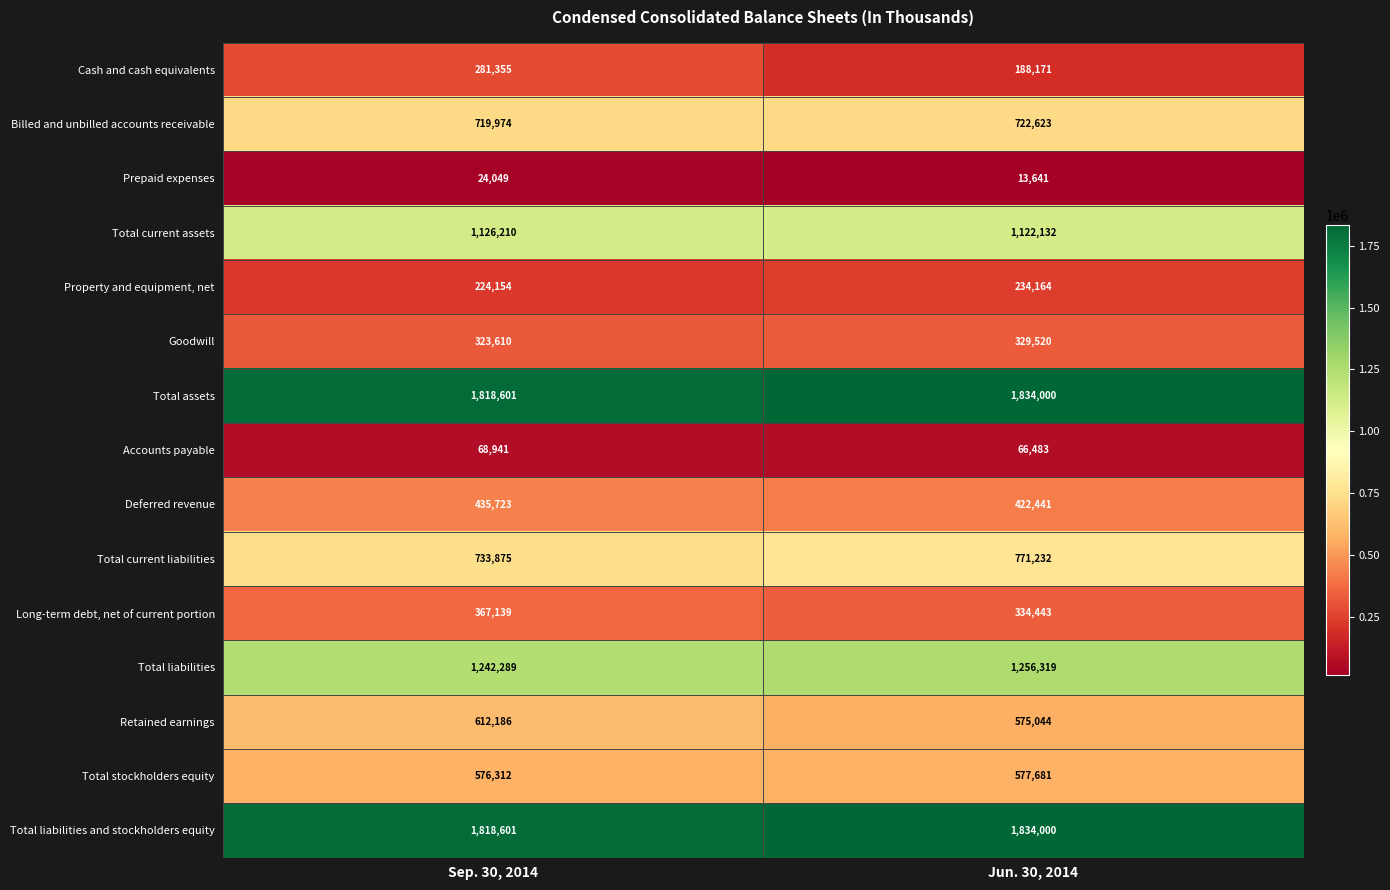

At which category is the sum across all series the highest?

Sep. 30, 2014